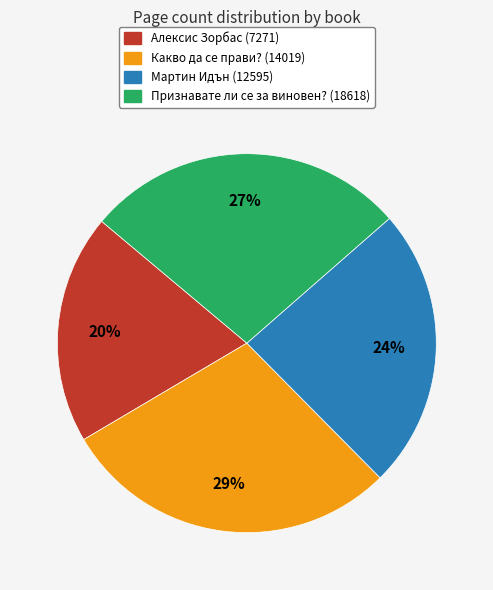

Does Мартин Идън (12595) account for over 50% of the chart?

No